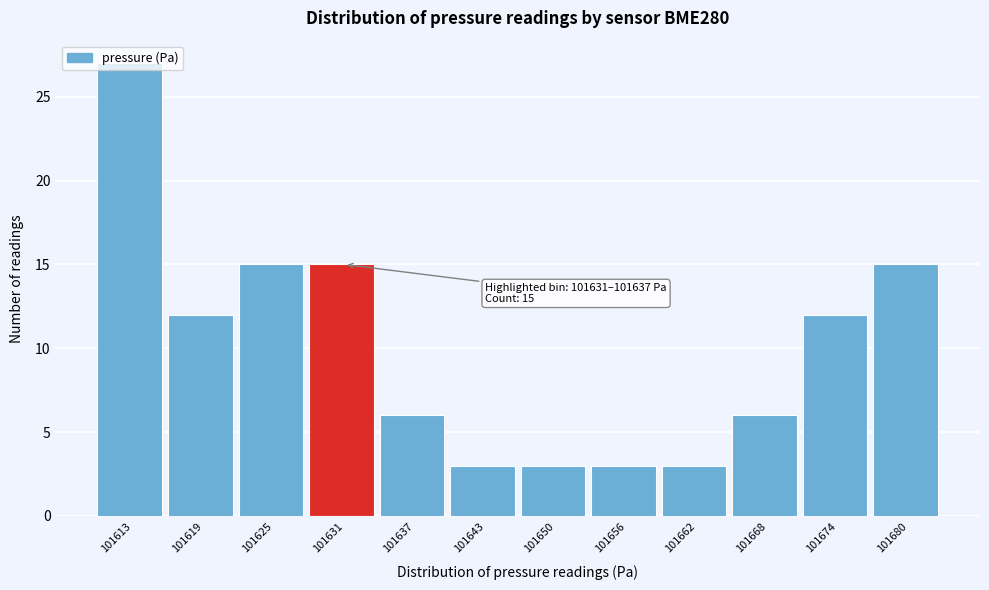

Read the value at 101613.

27